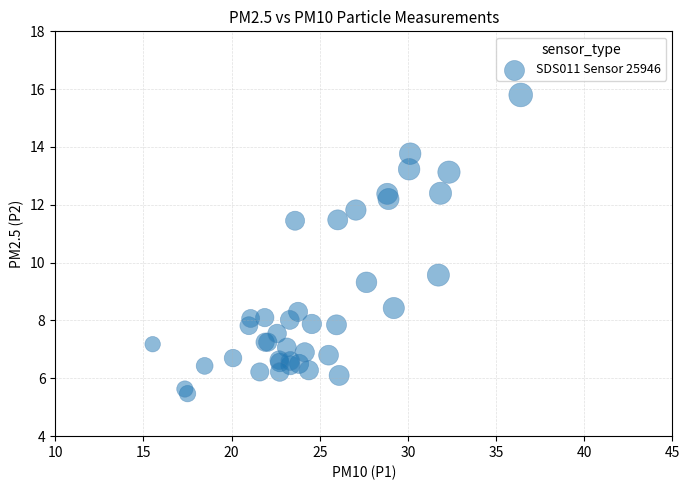

What Y value in the scatter plot is closest to 10?

9.6